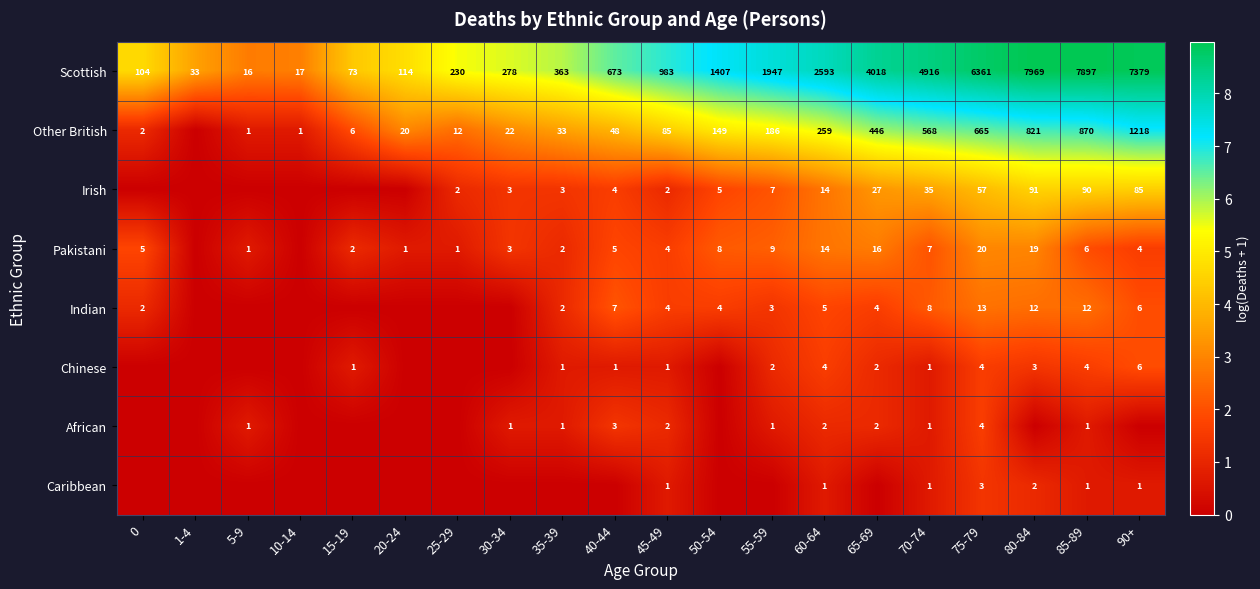

What is the sum of all Scottish values?

47371